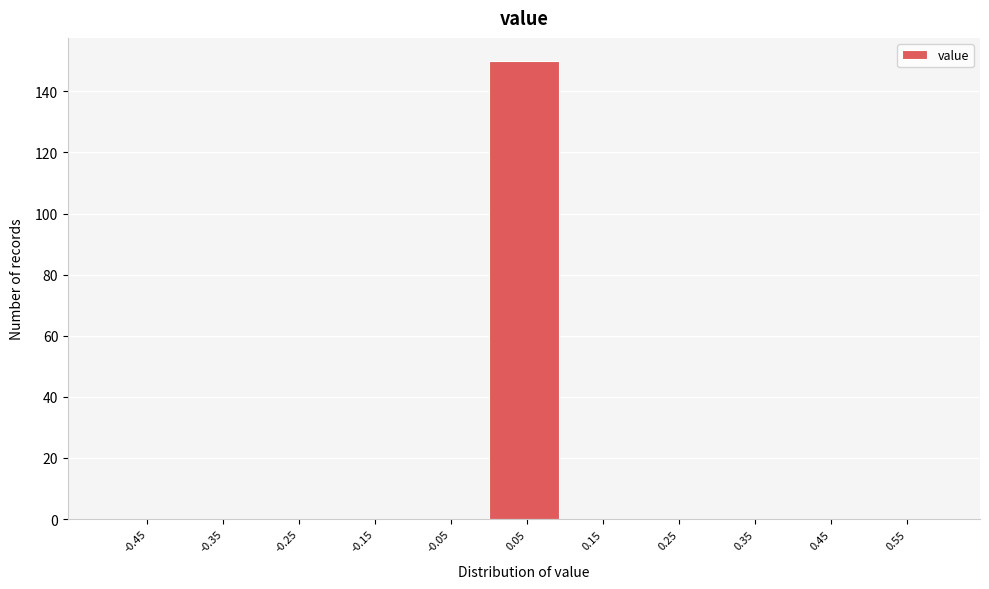

Reading left to right, list every bar in this chart as the range it spans on the x-axis followed by its height. The values are not printed on the chart, so give them approximately, as read against the axis.

-0.5 to -0.4: 0
-0.4 to -0.3: 0
-0.3 to -0.2: 0
-0.2 to -0.1: 0
-0.1 to 0.0: 0
0.0 to 0.1: 150
0.1 to 0.2: 0
0.2 to 0.3: 0
0.3 to 0.4: 0
0.4 to 0.5: 0
0.5 to 0.6: 0